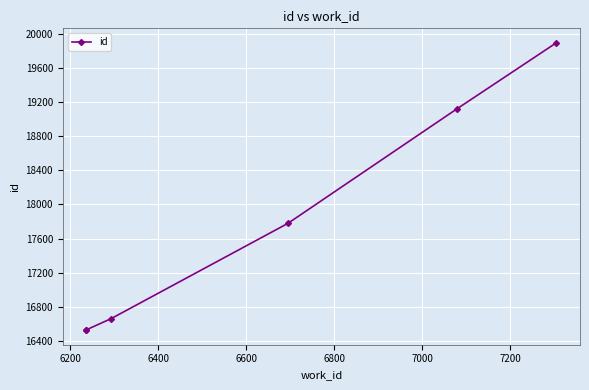

The value at 6200 is 16533. True or false?

True